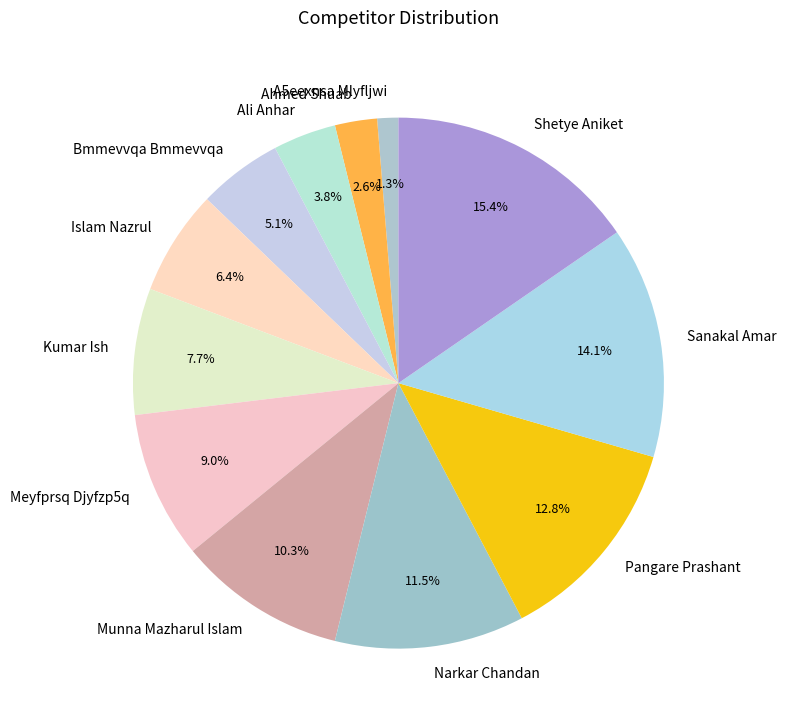

Count the number of slices in the pie.

12